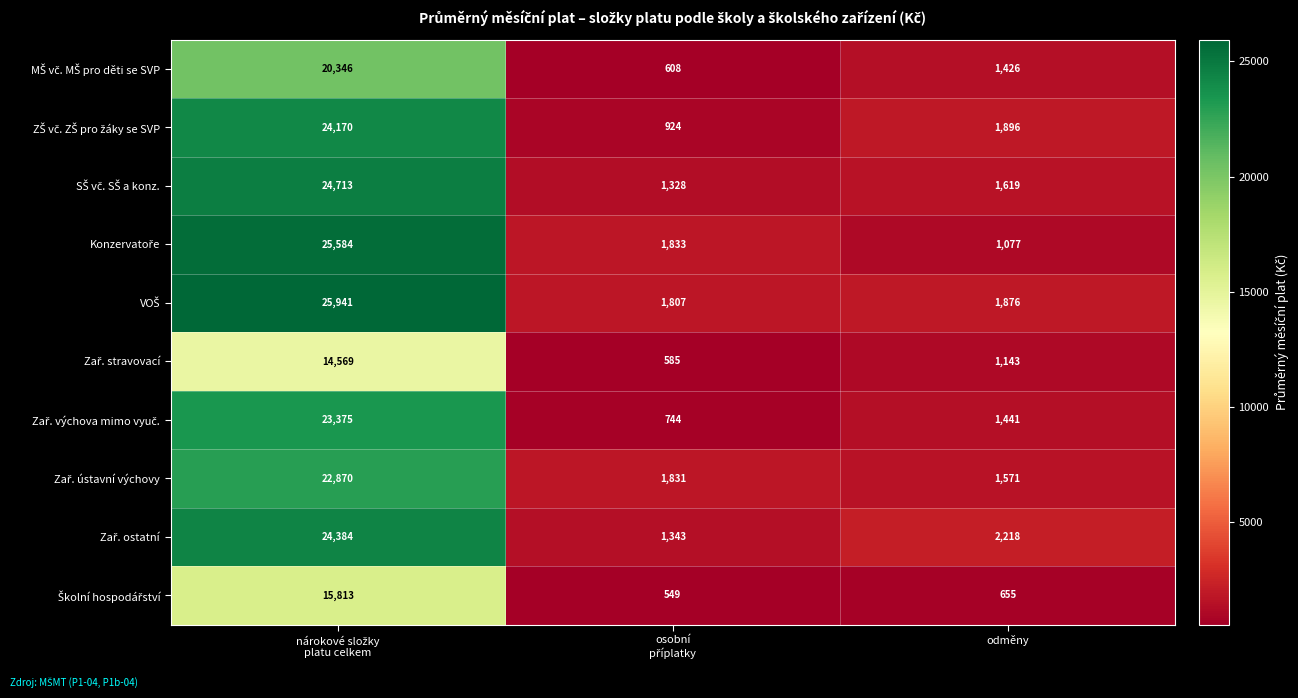

What is the total value across all series at odměny?

14922